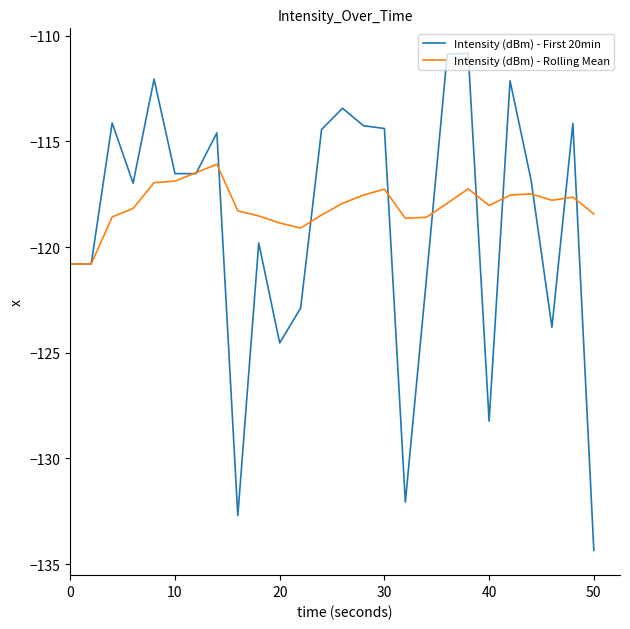

How many values in the Intensity (dBm) - First 20min series are below -116?

15